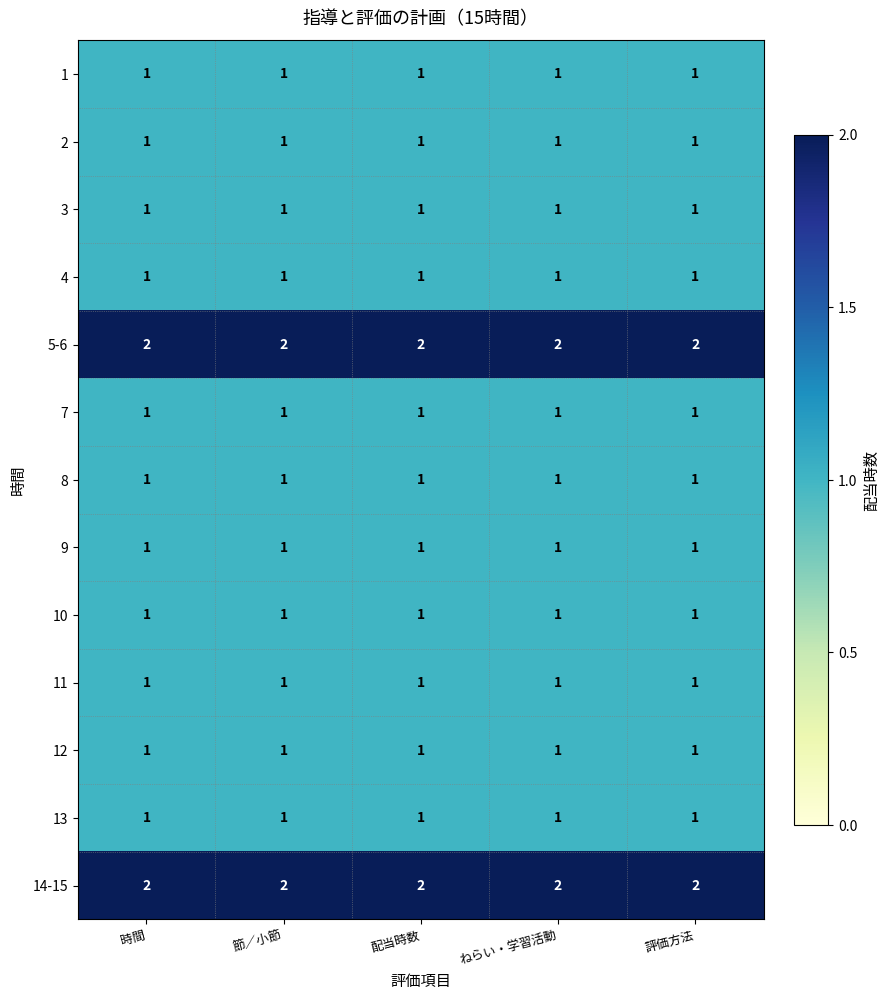

Is it true that 9 equals 2 at 節／小節?

False